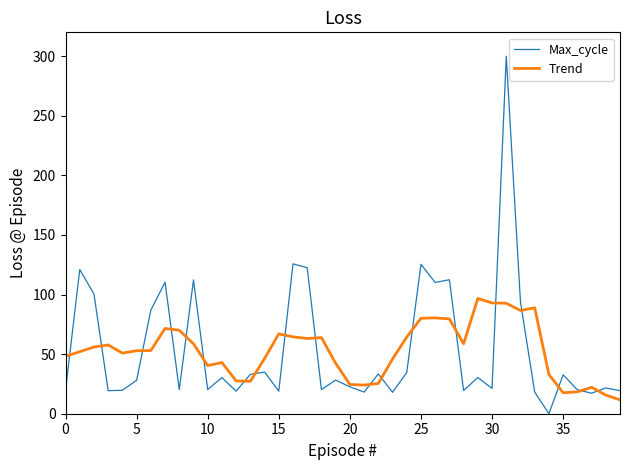

List the series in order of their peak value, lowest first.

Trend, Max_cycle